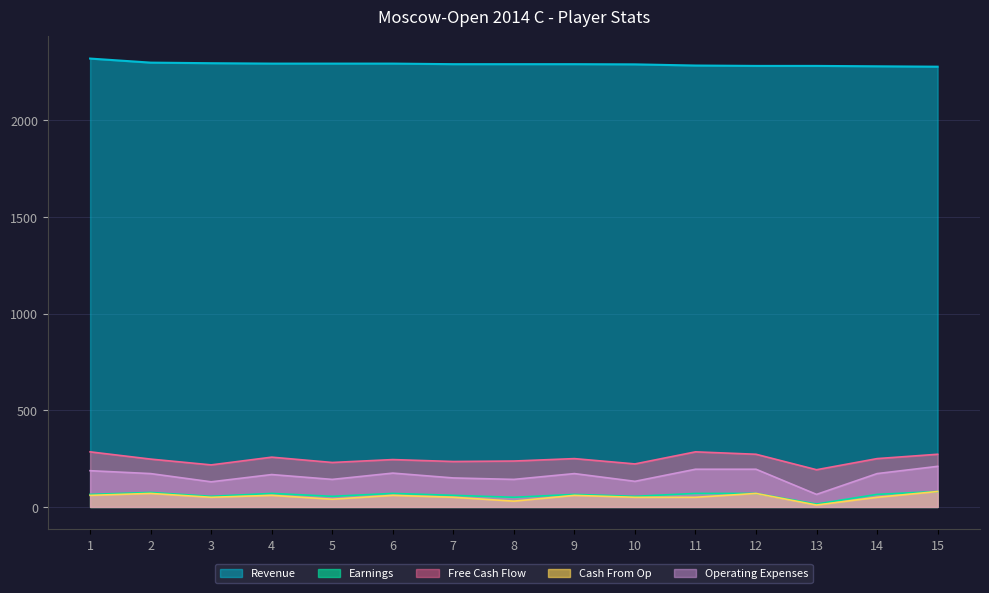

What are all the series names shown in the legend?

Revenue, Earnings, Free Cash Flow, Cash From Op, Operating Expenses